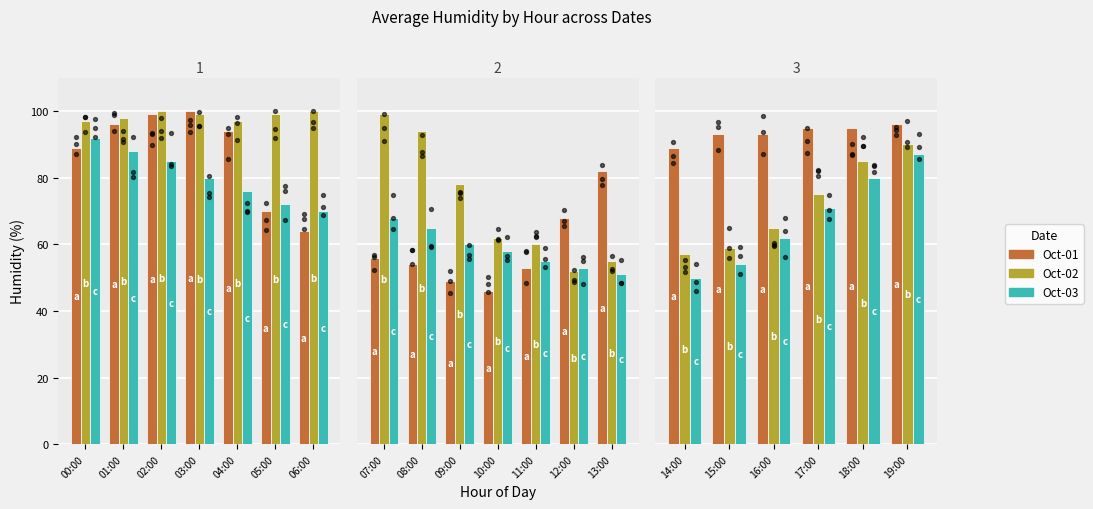

What are all the series names shown in the legend?

Oct-01, Oct-02, Oct-03